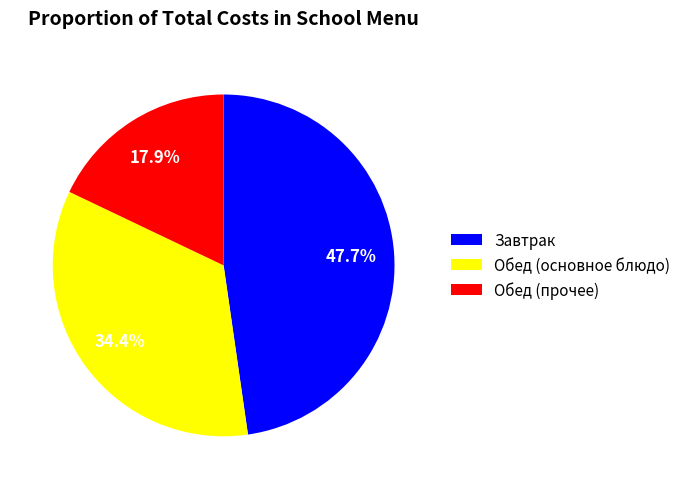

Is there any slice that represents more than half of the pie?

No